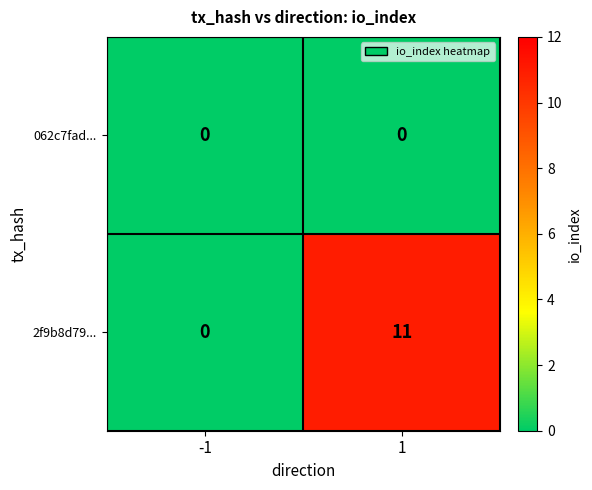

List the series in order of their overall mean, highest first.

2f9b8d79..., 062c7fad...